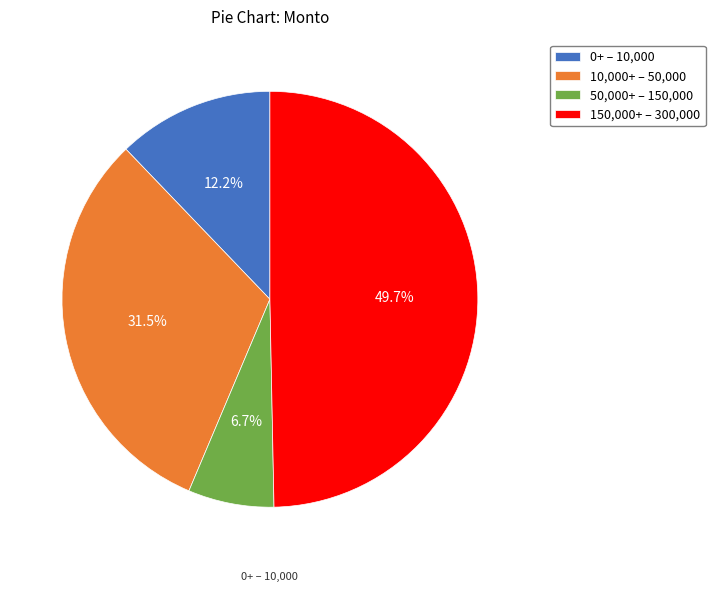

What is the smallest slice in the pie chart?

50,000+ – 150,000